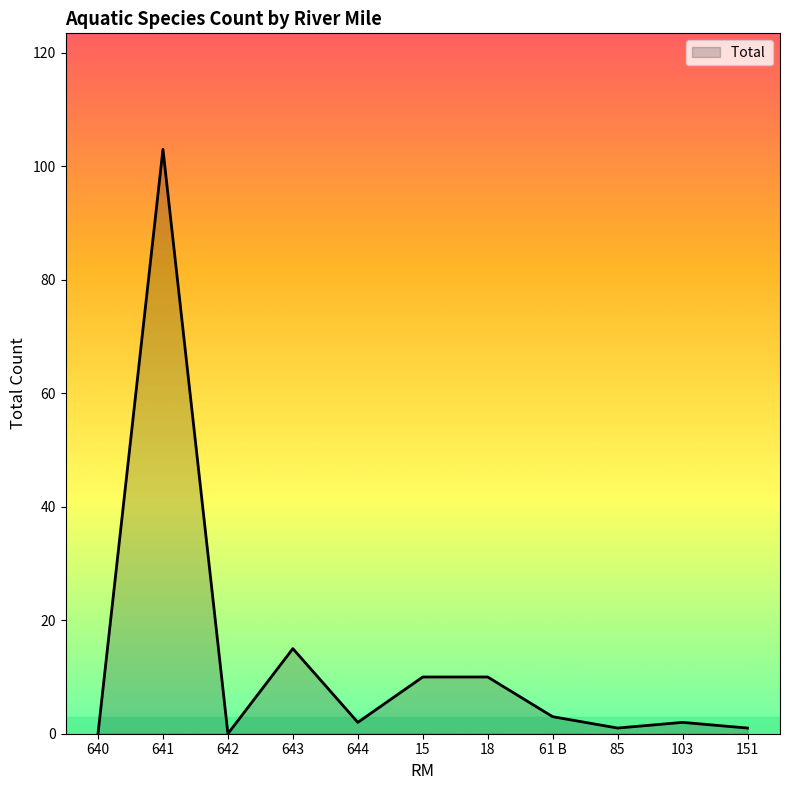

True or false: the data shows 0 at 642.

True